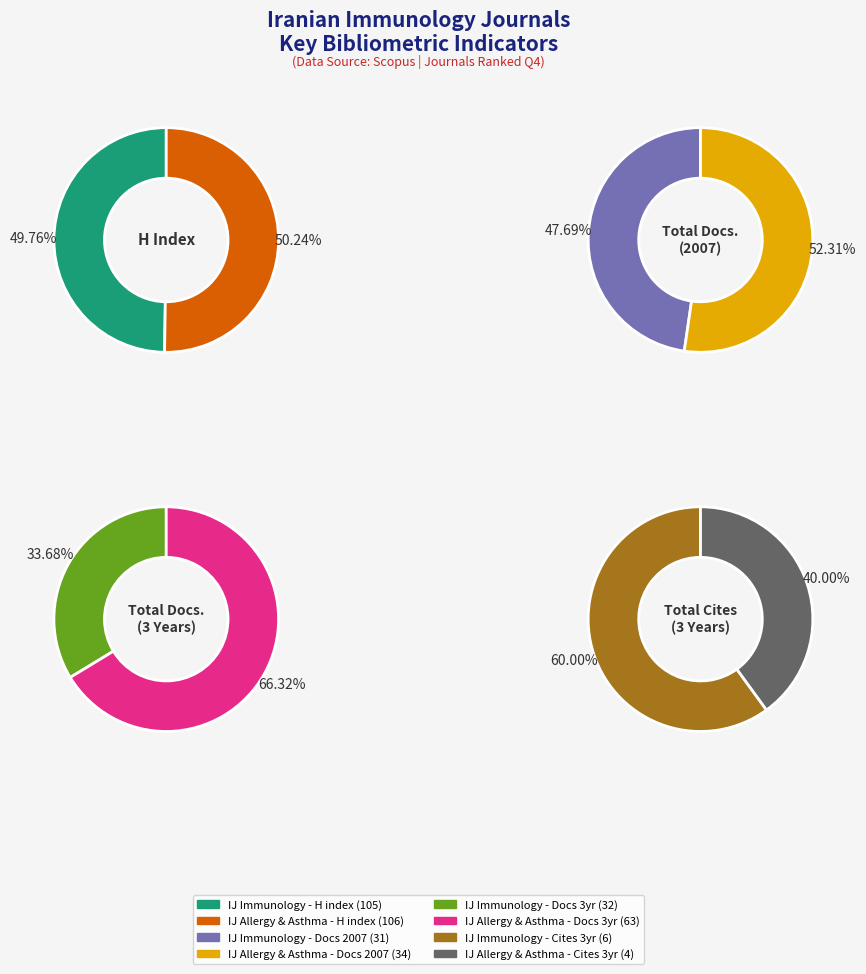

What is the difference between the highest and lowest values at Iranian Journal of Immunology?

99